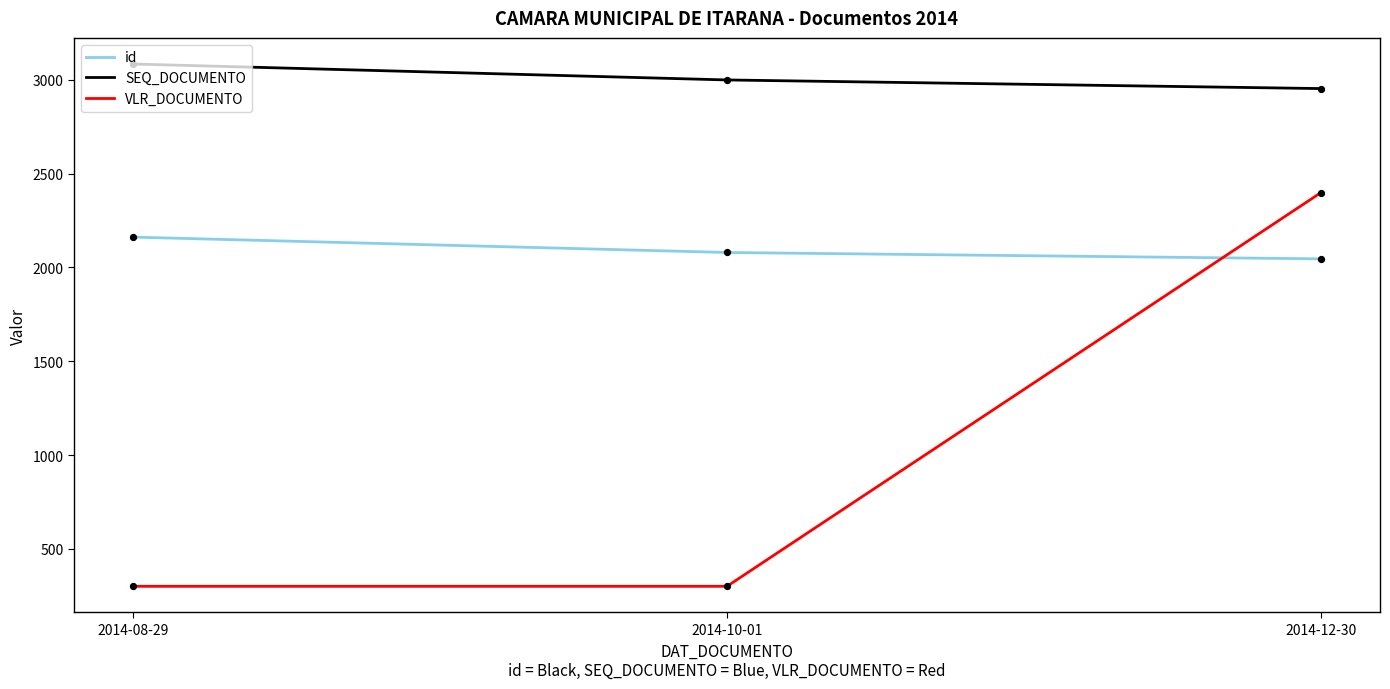

Which series has the largest total across all categories?

SEQ_DOCUMENTO